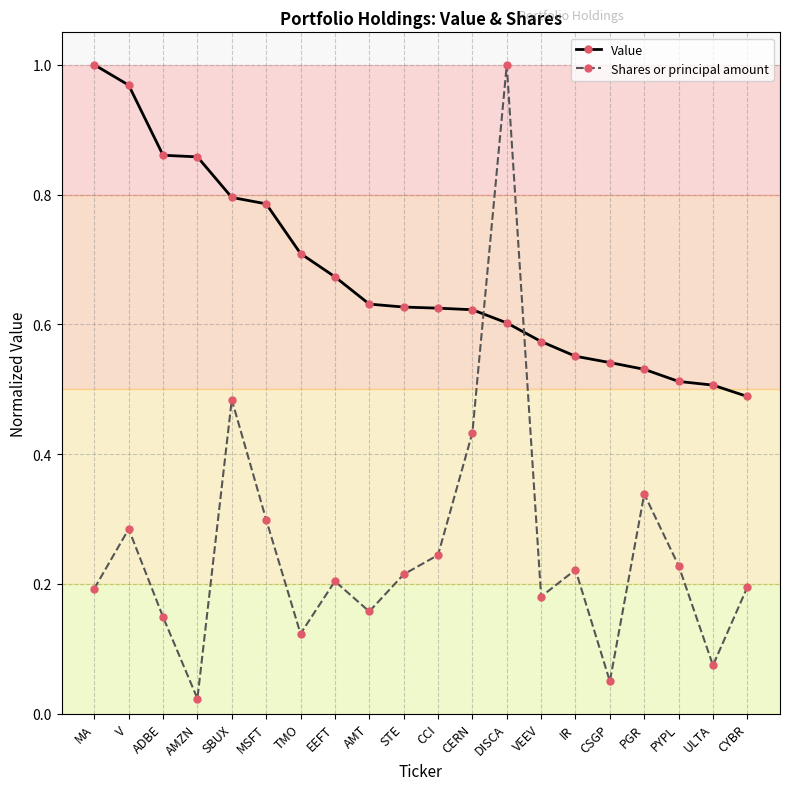

What position from the left is MSFT?

6